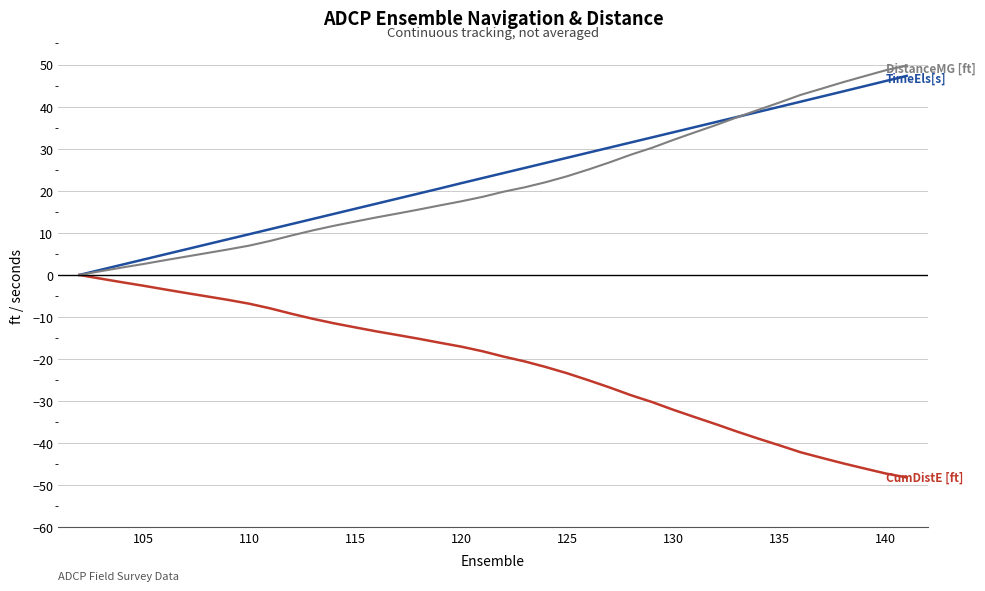

What is the greatest value displayed?

49.8